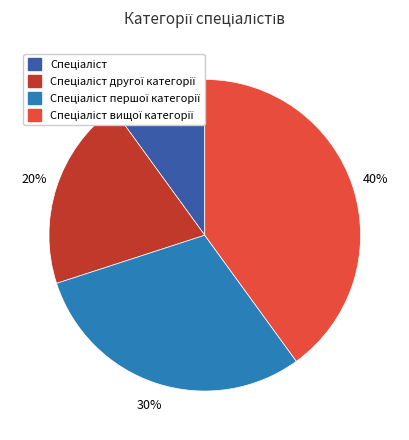

To the nearest percent, what is the difference between the largest and smallest slice percentages?

30%